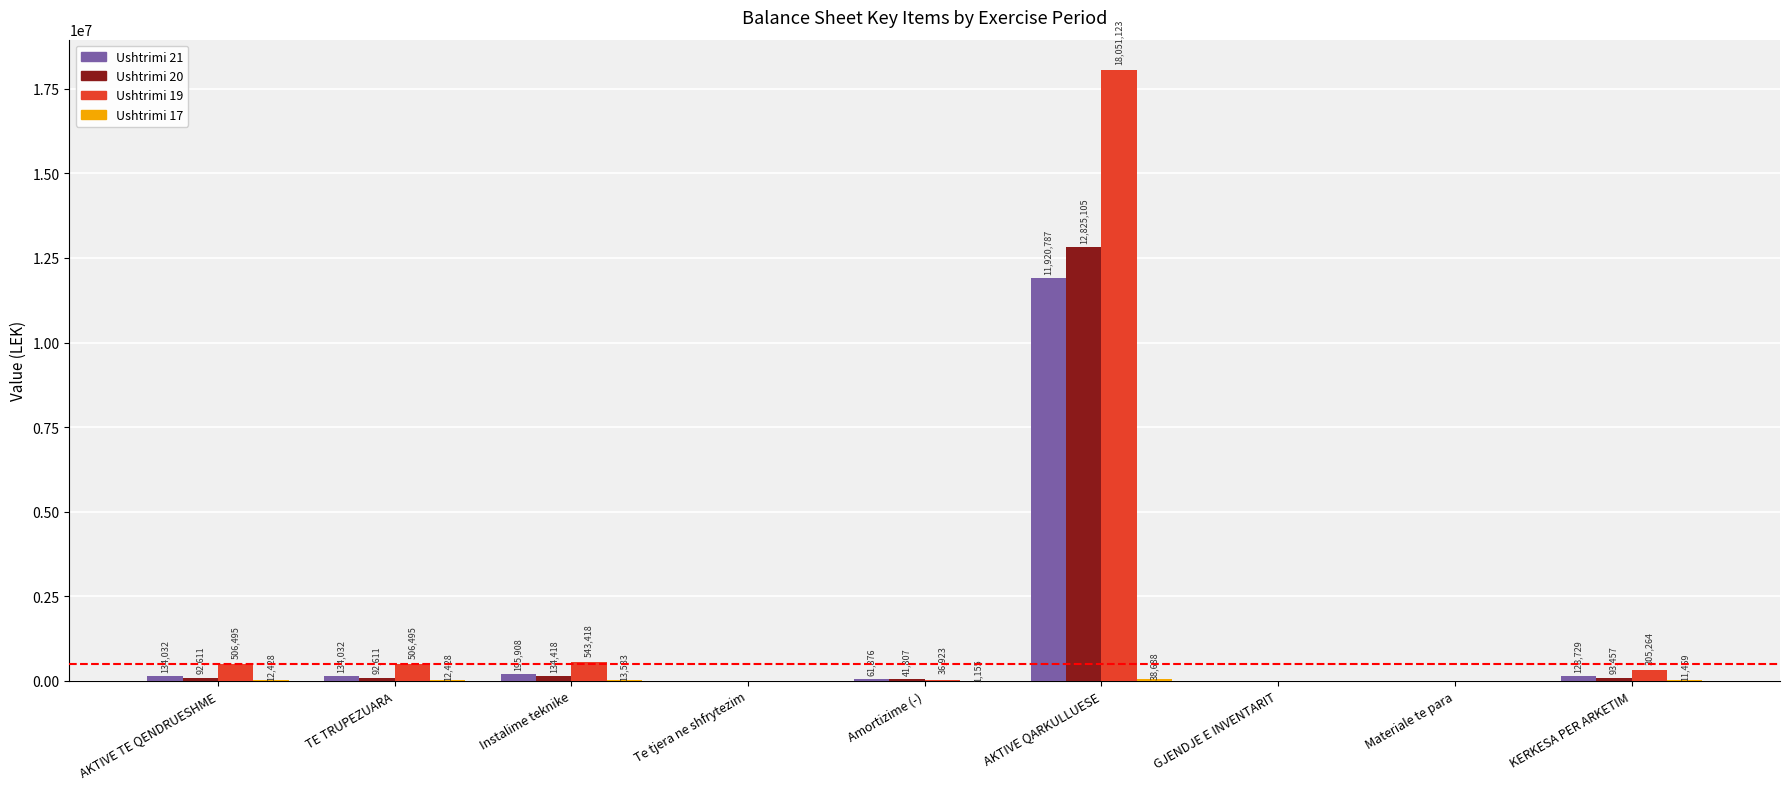

Which series has the largest total across all categories?

Ushtrimi 19